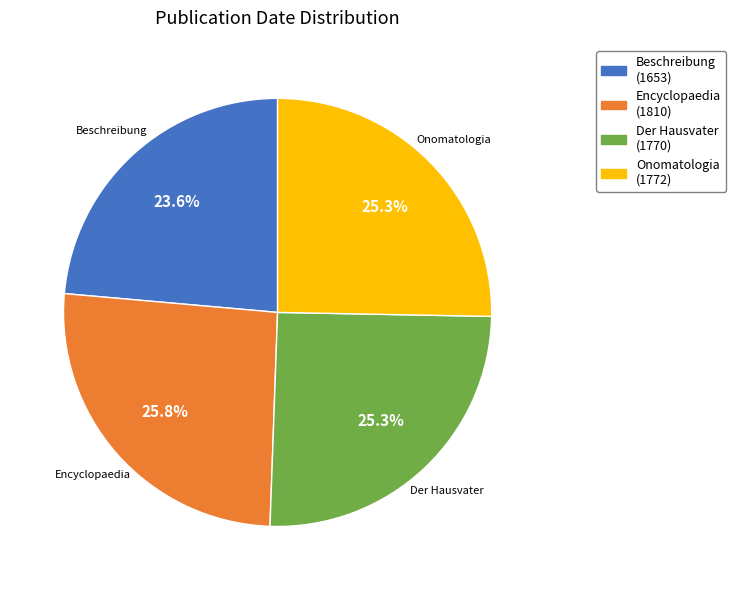

Is it true that Onomatologia (1772) is 25% of the pie?

True